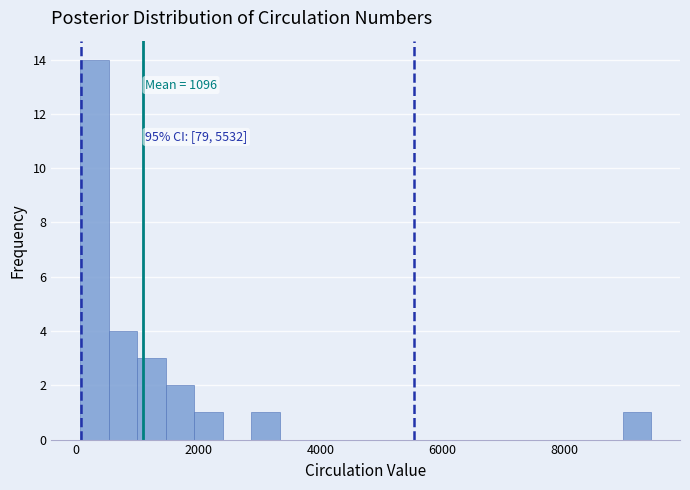

Read against the x-axis, roughly where is the centre of the tallest bar?

200